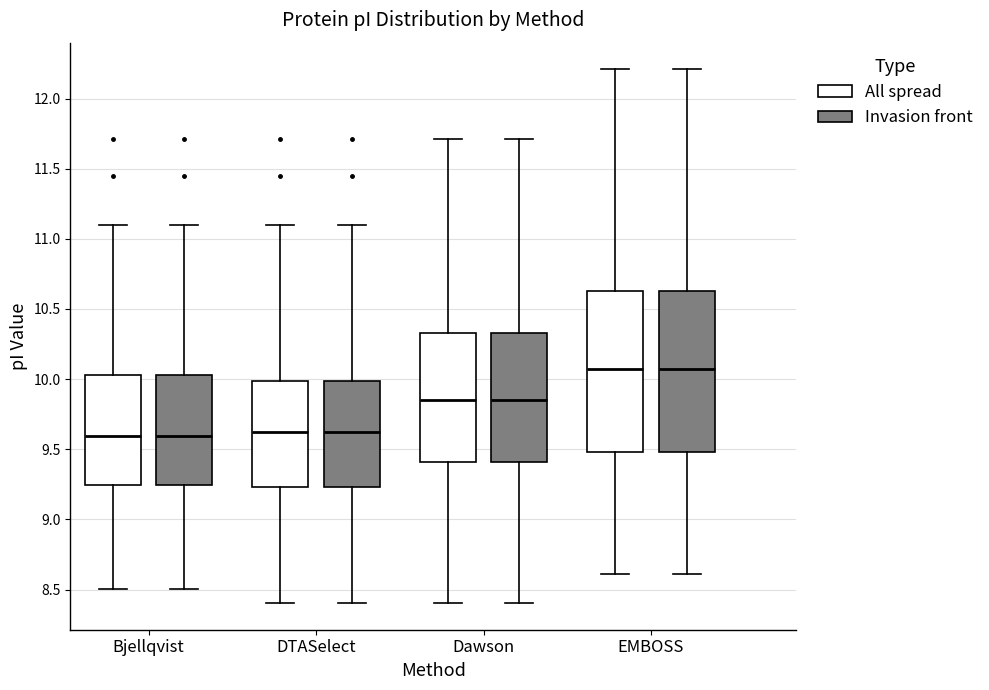

Reading left to right, transcribe this box plot: for each box, give where its median line is, the range the box spans, and where its two whiskers end, as read against the y-axis. The values are not printed on the chart, so give them approximately, as read against the axis.

Bjellqvist (All spread): median 9.60, box 9.25 to 10.05, whiskers 8.50 to 11.10
Bjellqvist (Invasion front): median 9.60, box 9.25 to 10.05, whiskers 8.50 to 11.10
DTASelect (All spread): median 9.65, box 9.25 to 10.00, whiskers 8.40 to 11.10
DTASelect (Invasion front): median 9.65, box 9.25 to 10.00, whiskers 8.40 to 11.10
Dawson (All spread): median 9.85, box 9.40 to 10.35, whiskers 8.40 to 11.70
Dawson (Invasion front): median 9.85, box 9.40 to 10.35, whiskers 8.40 to 11.70
EMBOSS (All spread): median 10.05, box 9.50 to 10.65, whiskers 8.60 to 12.20
EMBOSS (Invasion front): median 10.05, box 9.50 to 10.65, whiskers 8.60 to 12.20